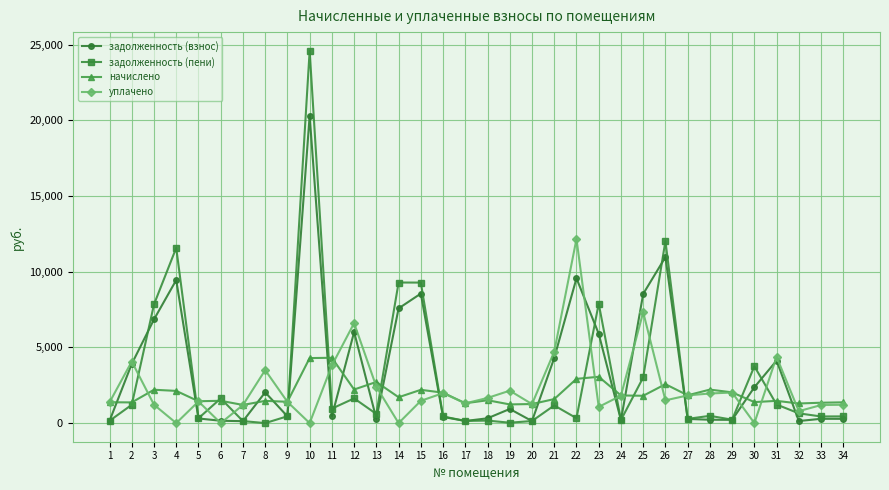

What is the maximum value shown in the chart?

24605.7